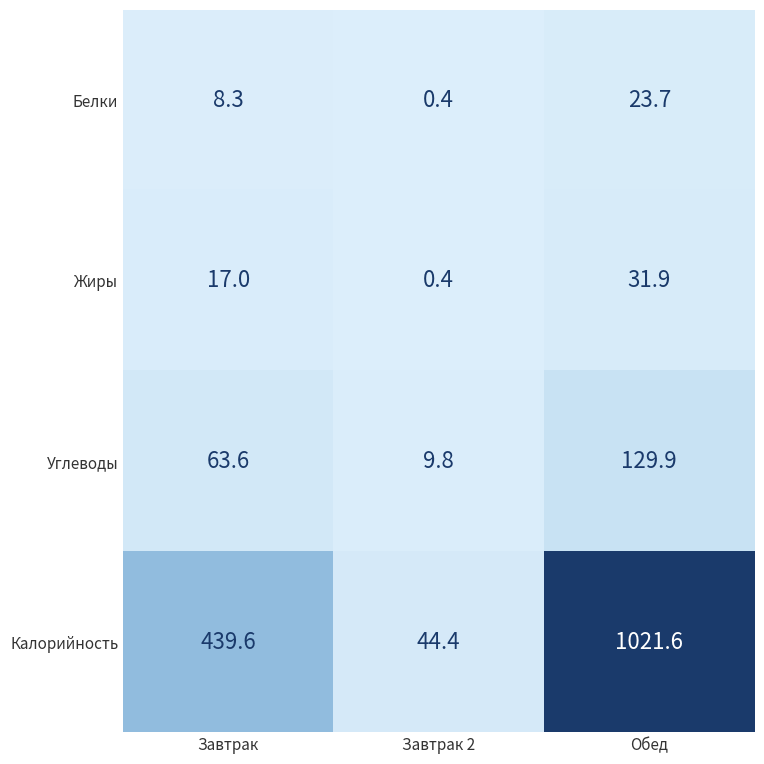

Which series has the largest range (max minus min)?

Калорийность